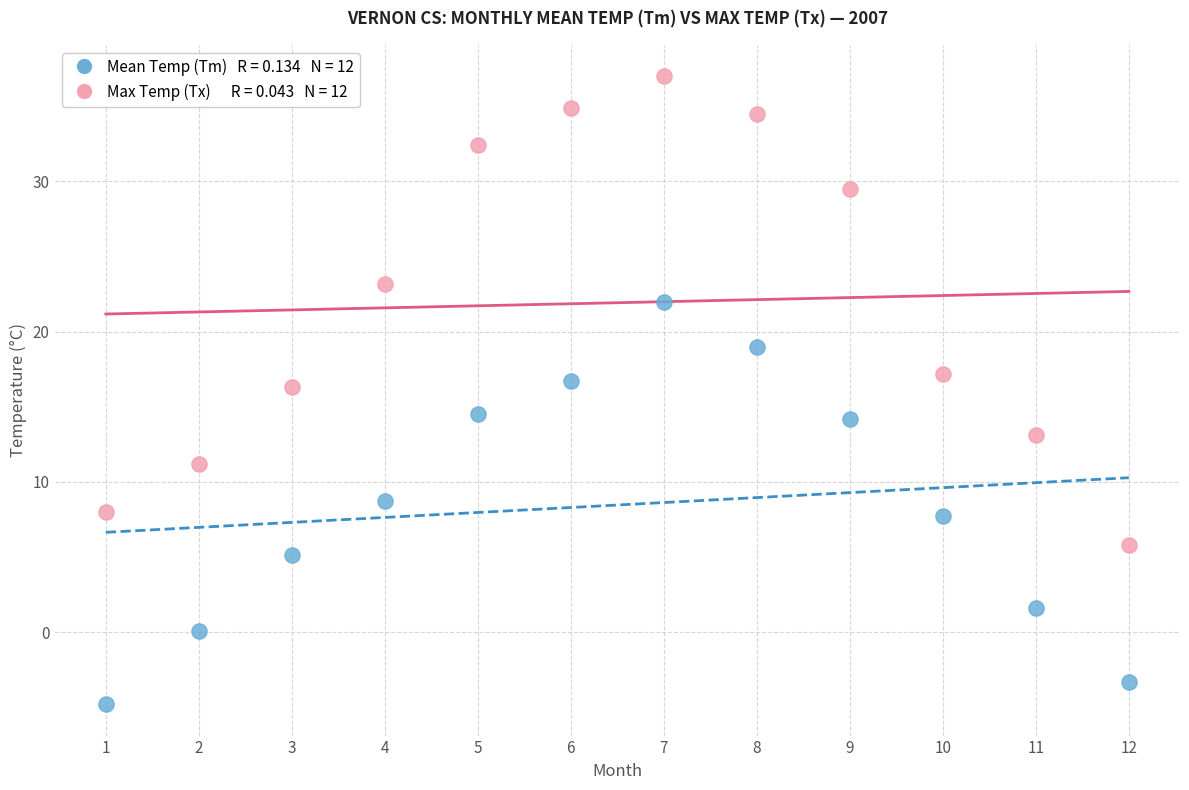

Across all data points, what is the range of X values (max minus min)?

11.0